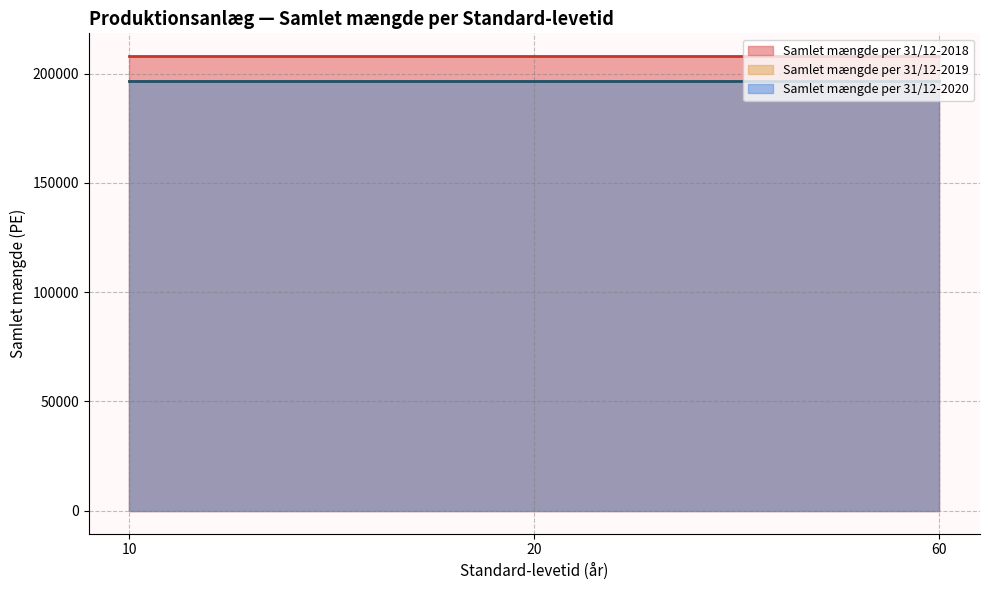

Which category has the lowest value across all series?

10